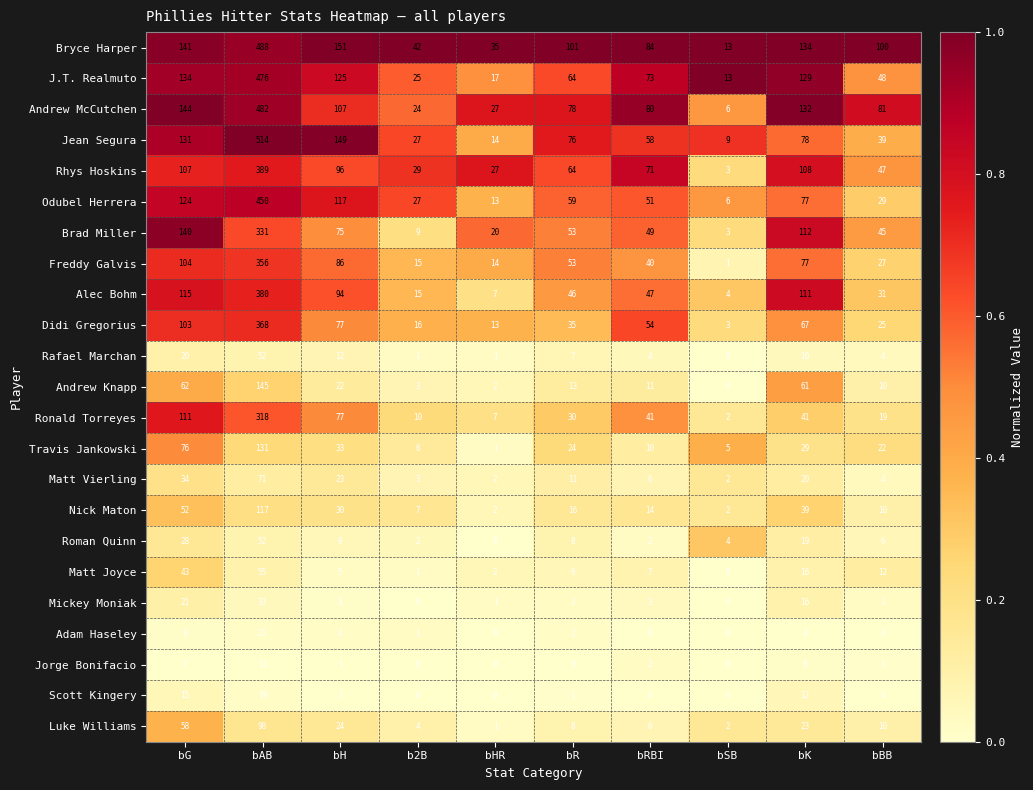

Which series has the largest range (max minus min)?

Jean Segura